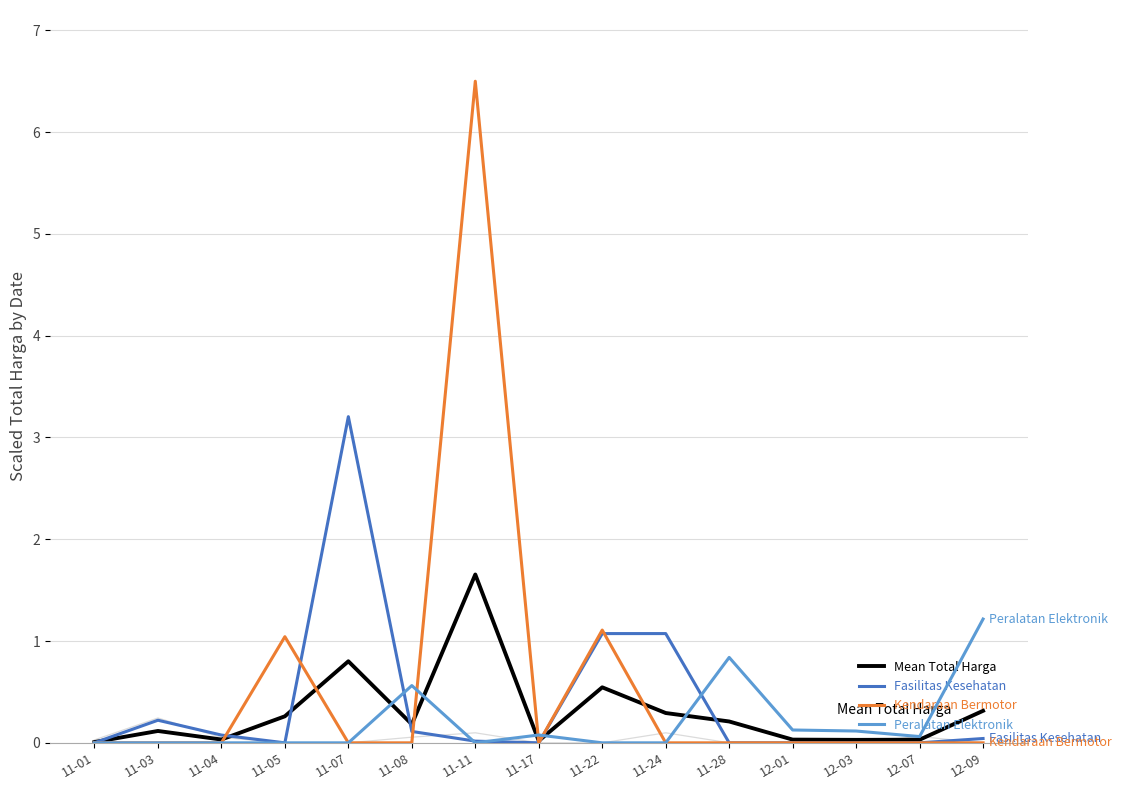

Is it true that Fasilitas Kesehatan equals 1.1 at 11-22?

True